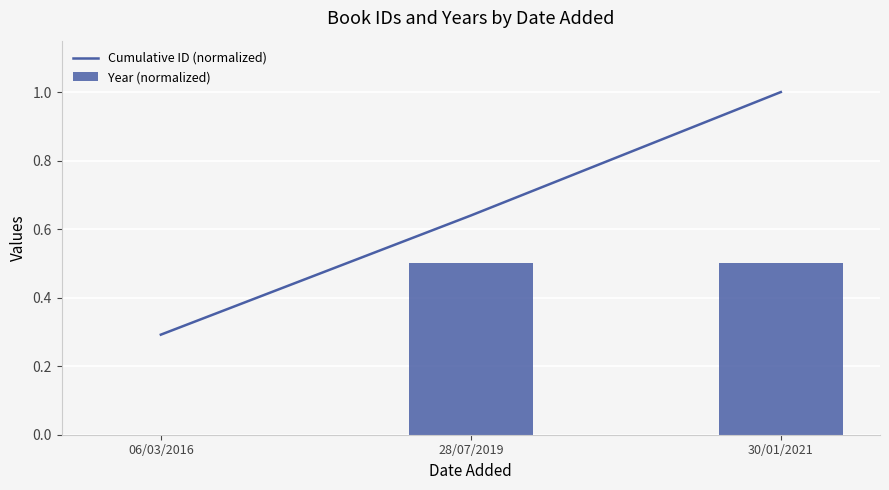

At which category is the sum across all series the highest?

30/01/2021